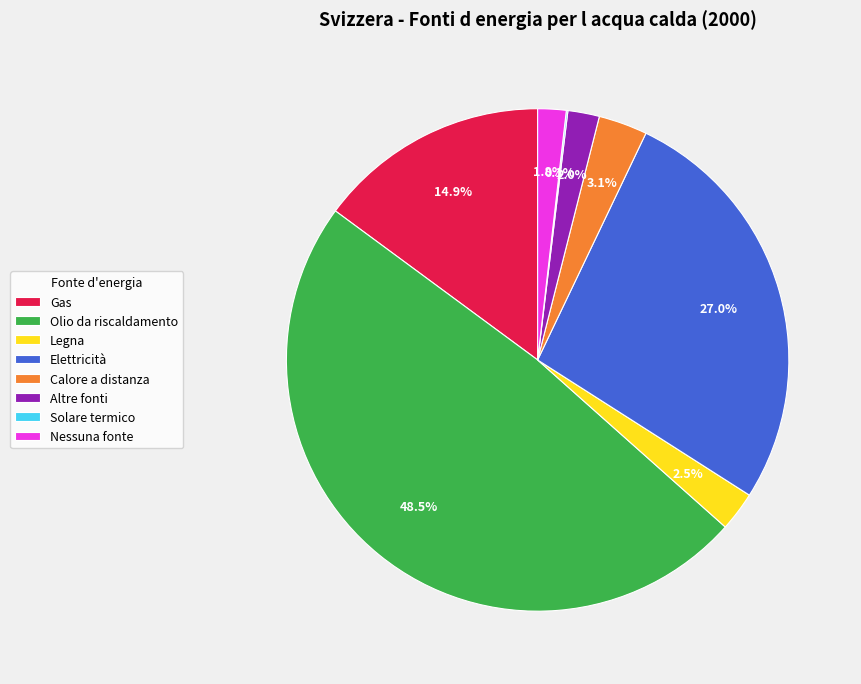

The Nessuna fonte slice represents 13% of the pie. True or false?

False